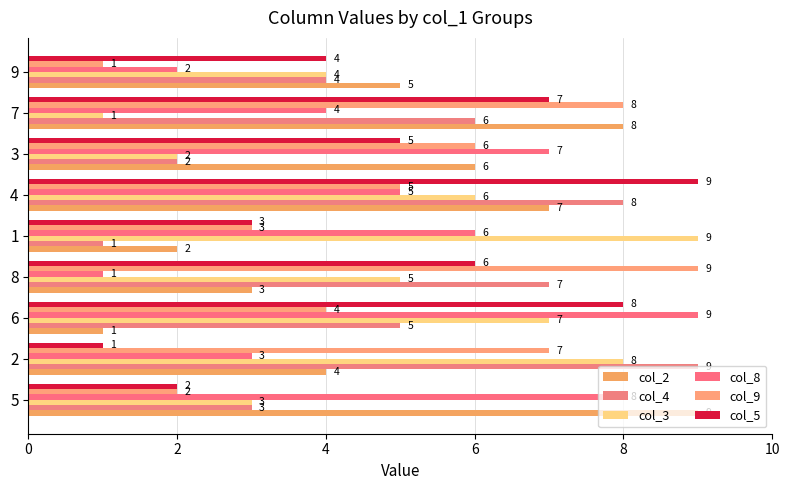

Count the number of categories in the chart.

9